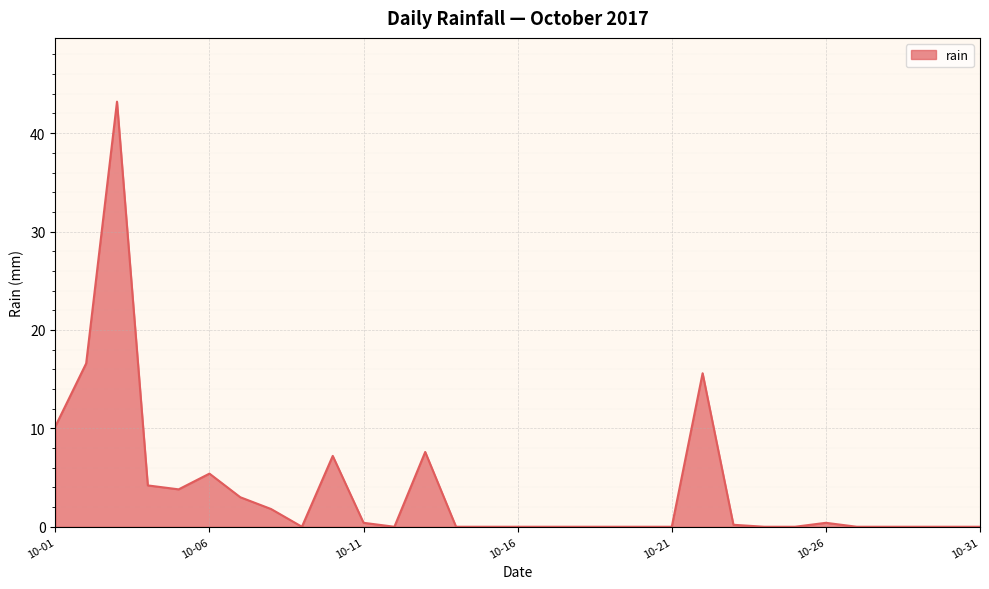

What is the difference between the maximum and minimum values?

43.2